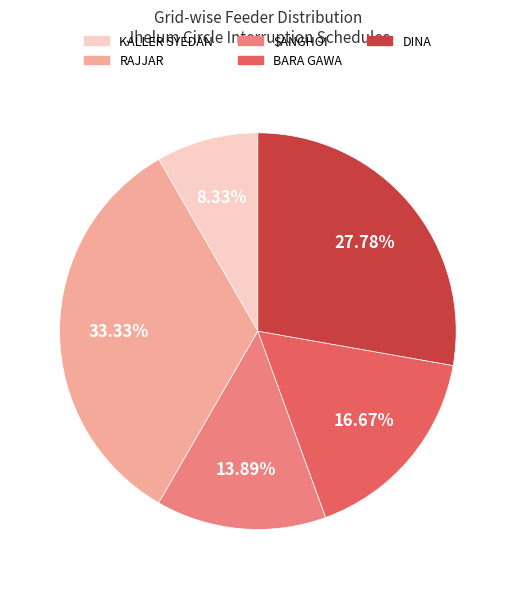

How many slices are in this pie chart?

5